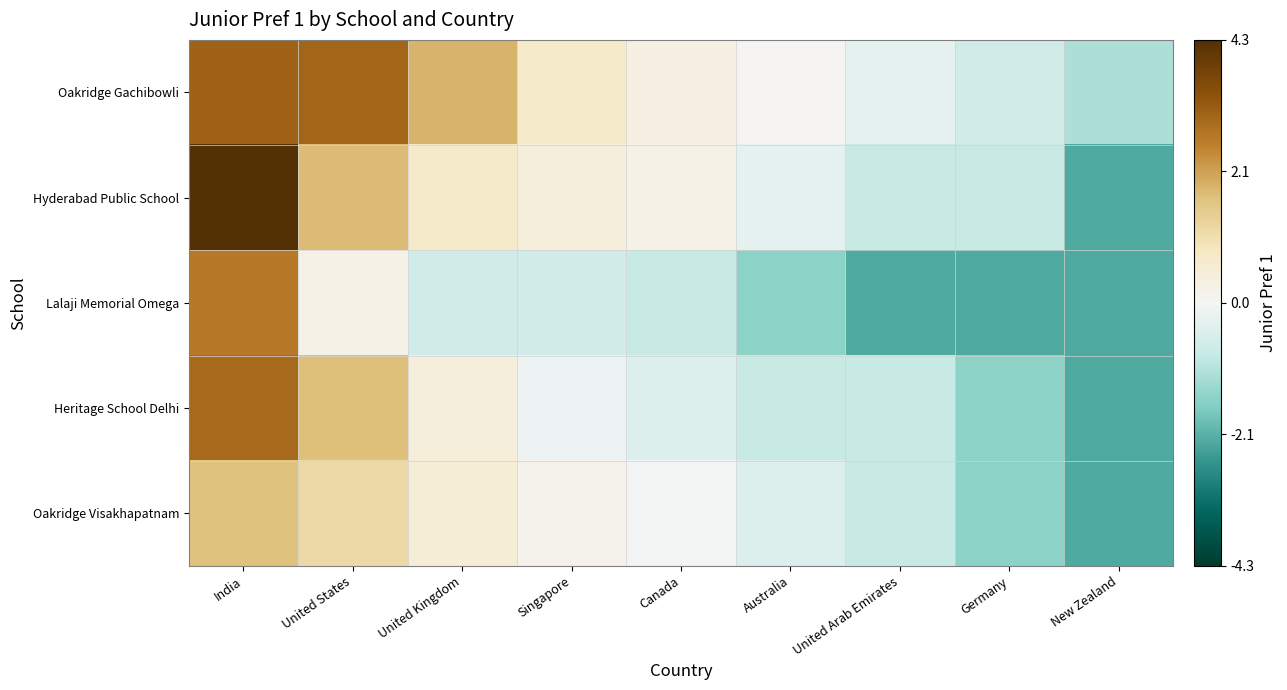

At which category is the sum across all series the highest?

India